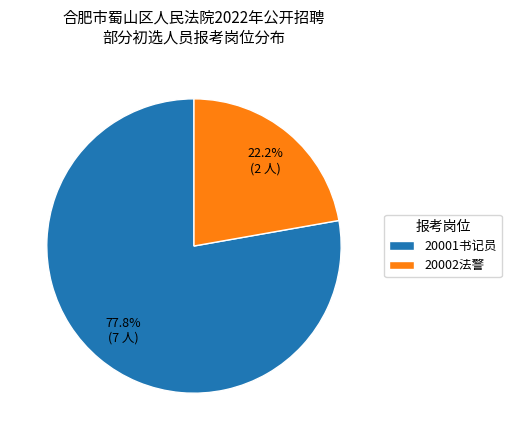

How many slices are in this pie chart?

2